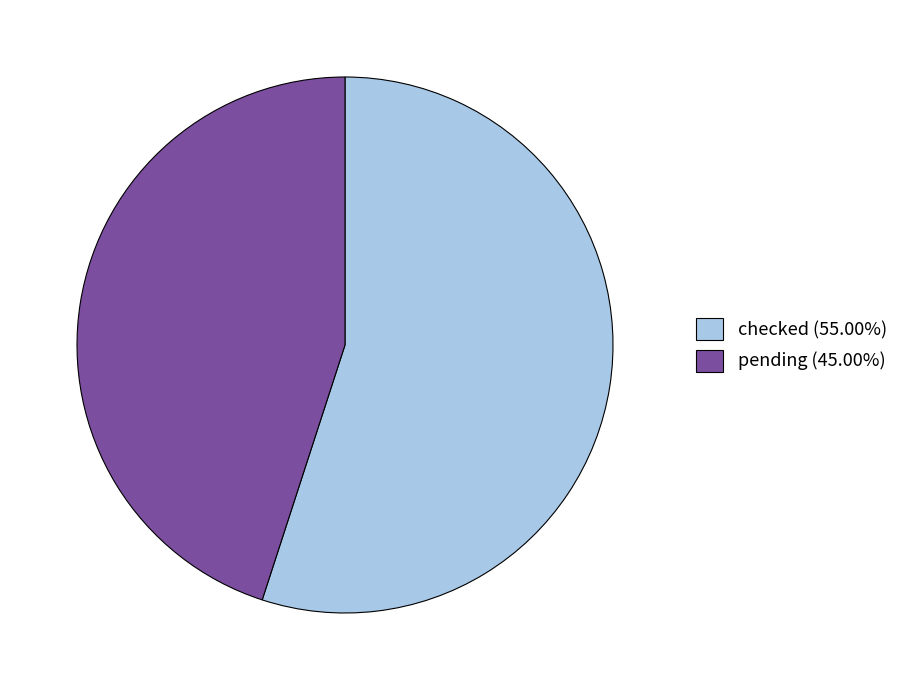

Is it true that checked is 55% of the pie?

True